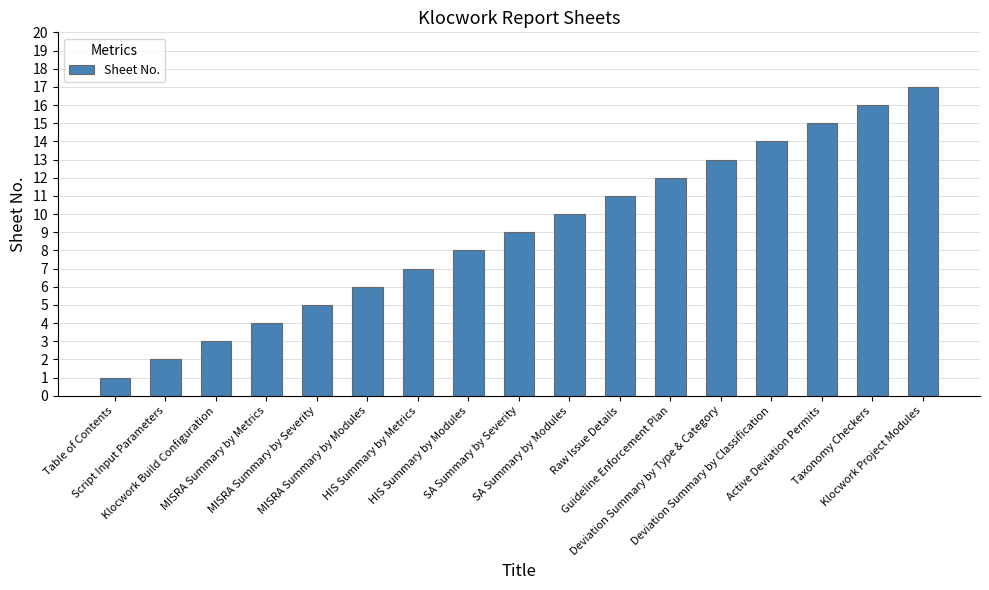

What is the average value?

9